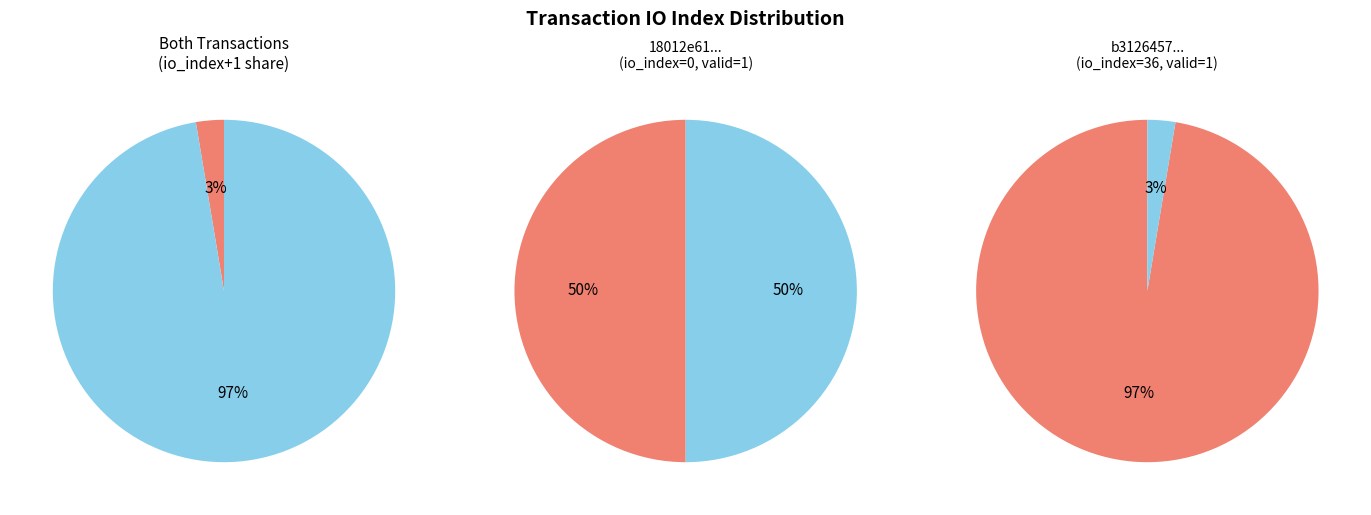

How many segments does this pie chart have?

2